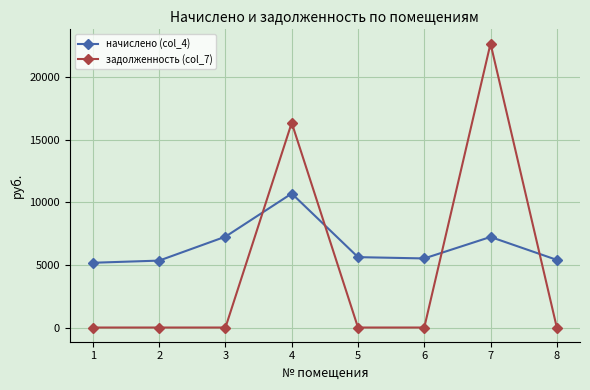

What is the total value across all series at 7?

29917.9